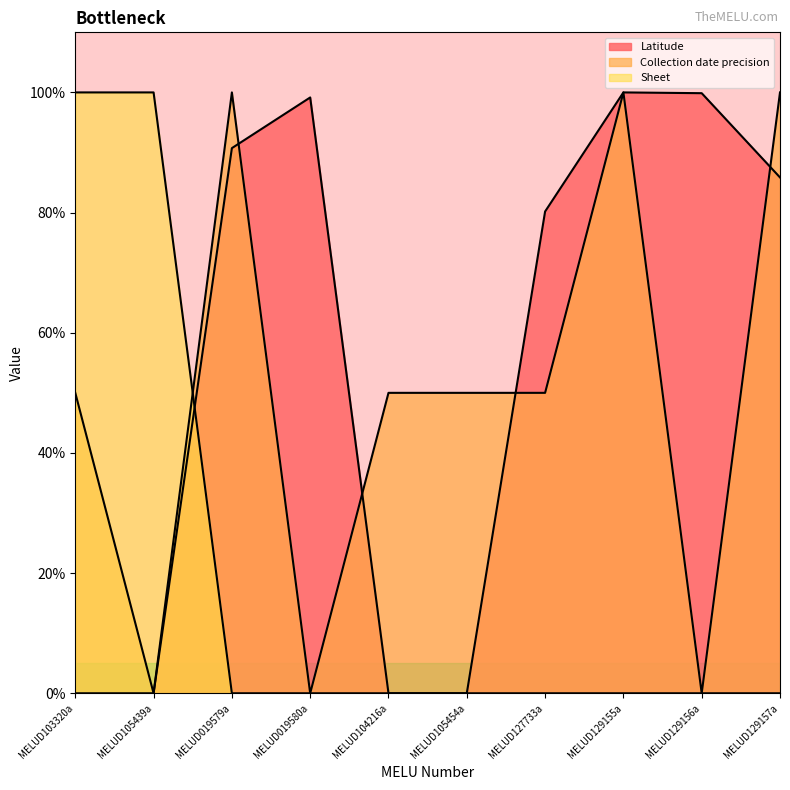

What is the maximum value for Collection date precision?

100.0